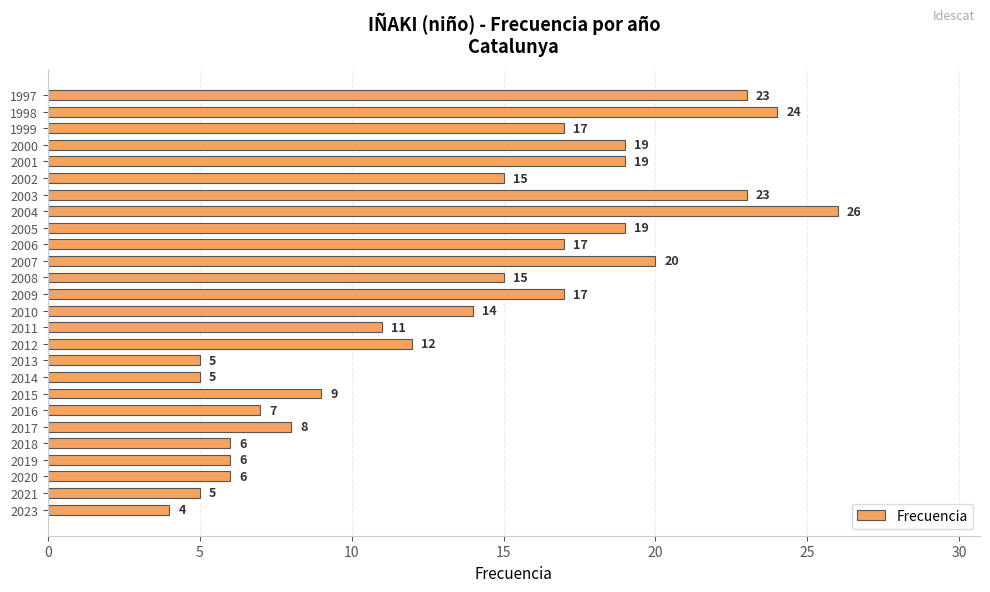

What is the maximum value shown in the chart?

26